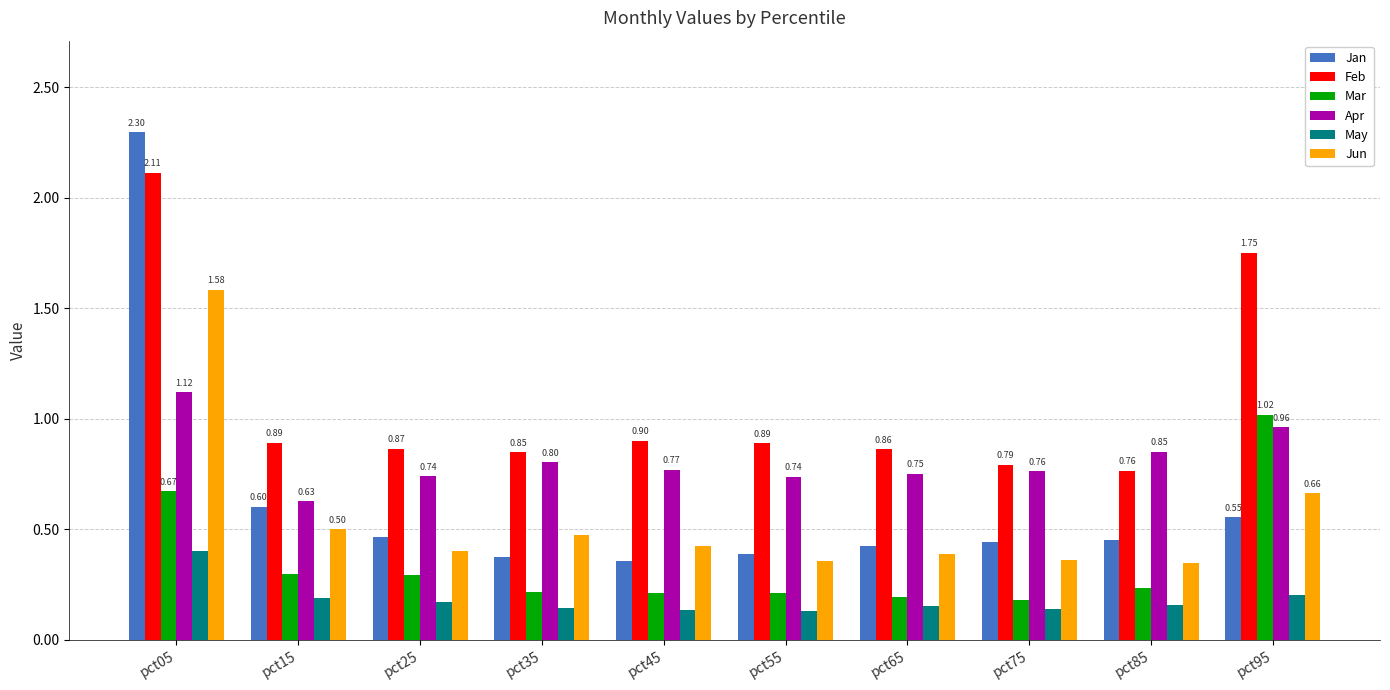

Is it true that Jun equals 0.1 at pct15?

False